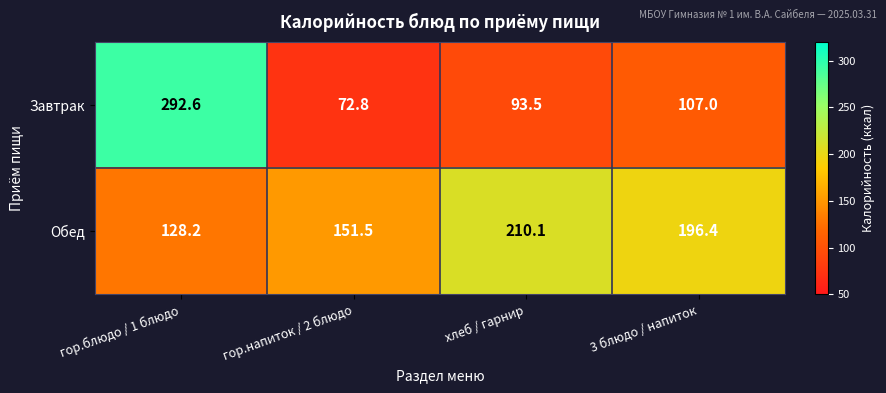

What is the average value of the Обед series?

171.6